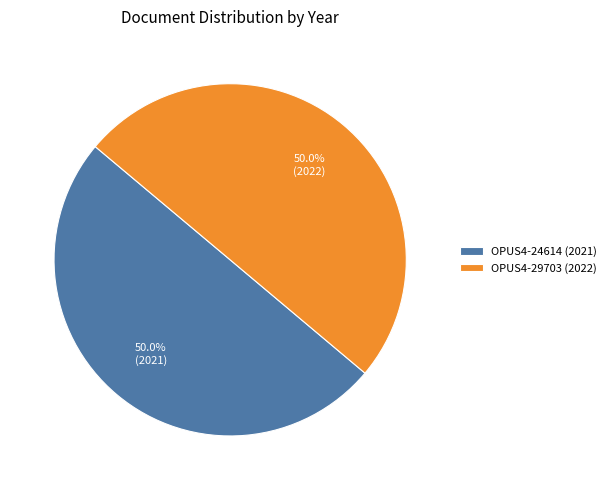

To the nearest percent, what portion does OPUS4-24614 represent?

50%